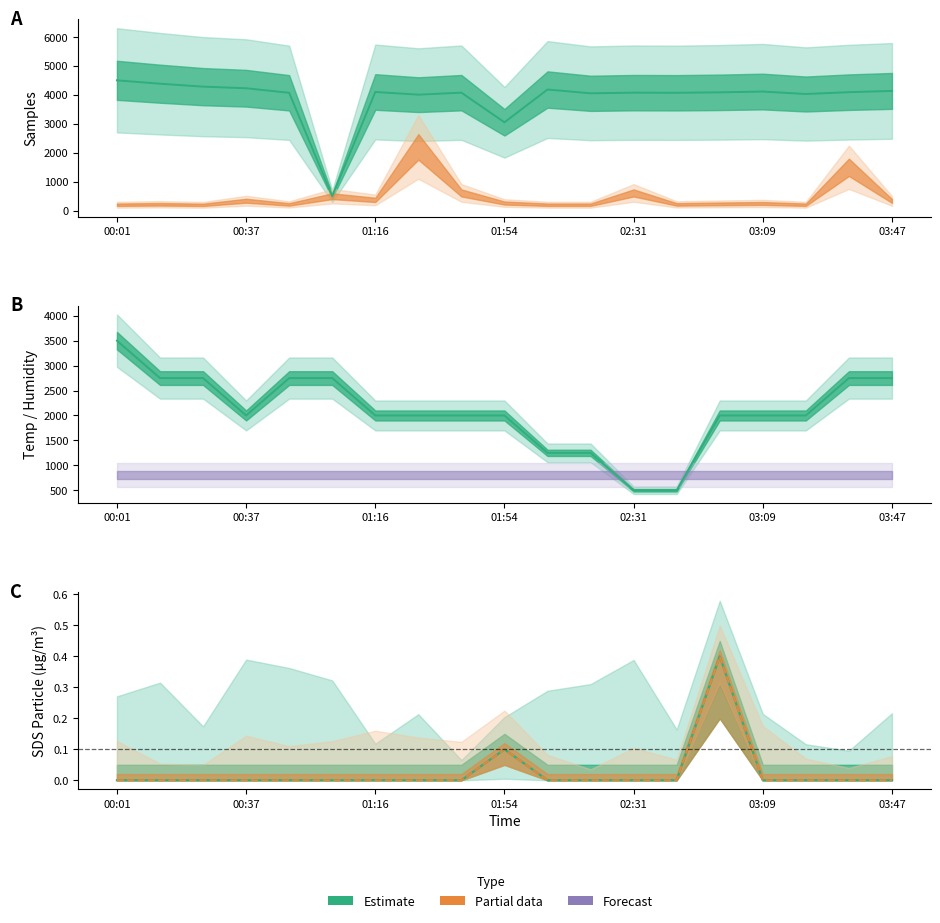

The Samples_M series shows 4074.2 at 02:31. True or false?

True